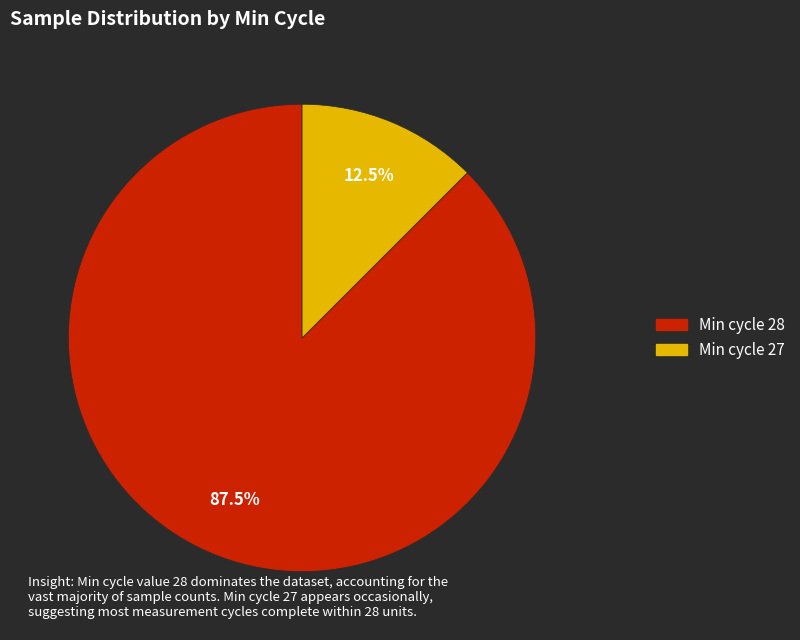

Is there any slice that represents more than half of the pie?

Yes